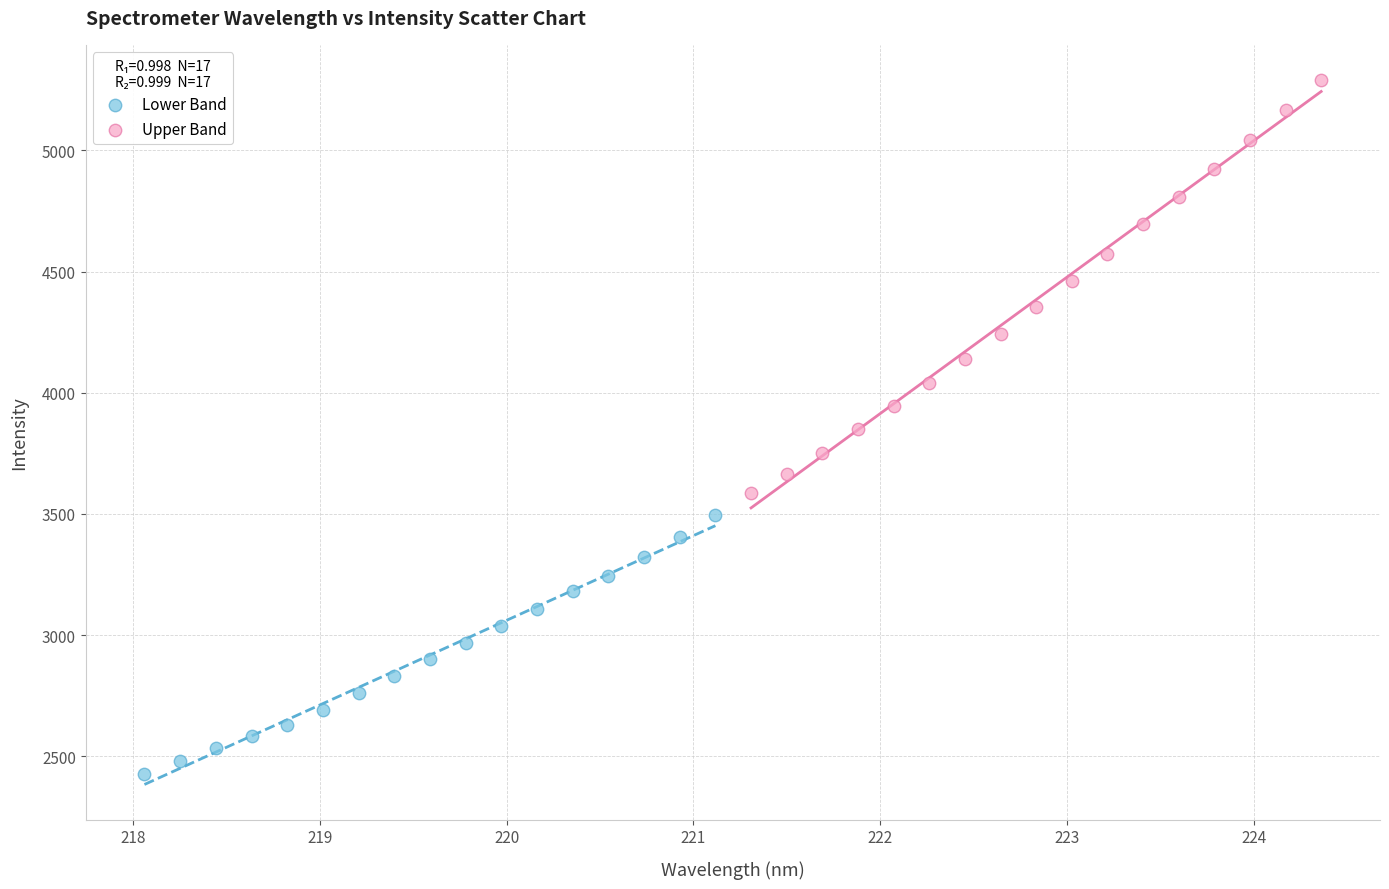

Which series contains the lowest Y value?

Lower Band